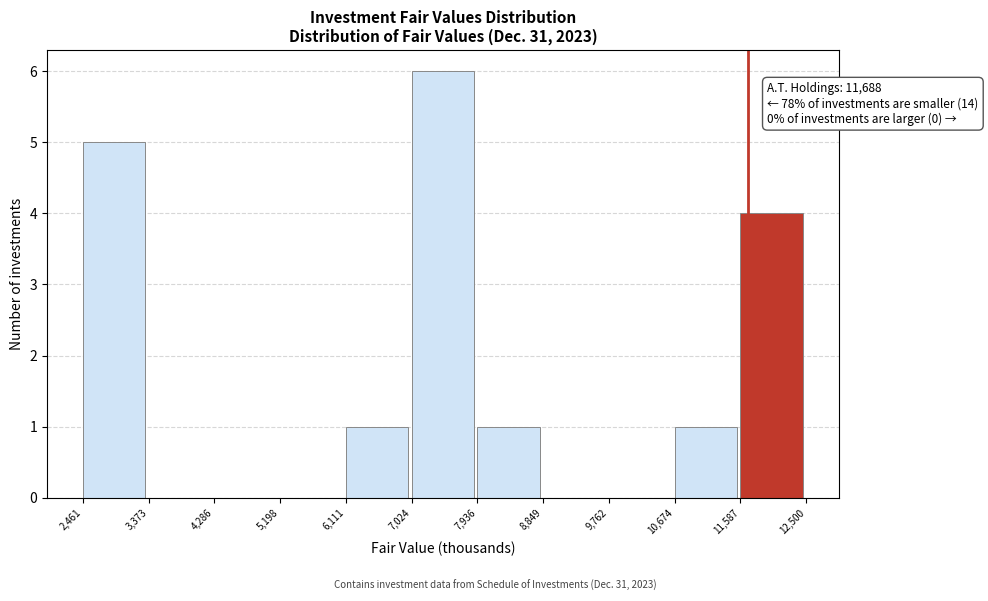

Which range on the x-axis has the tallest bar?

7,024 to 7,936